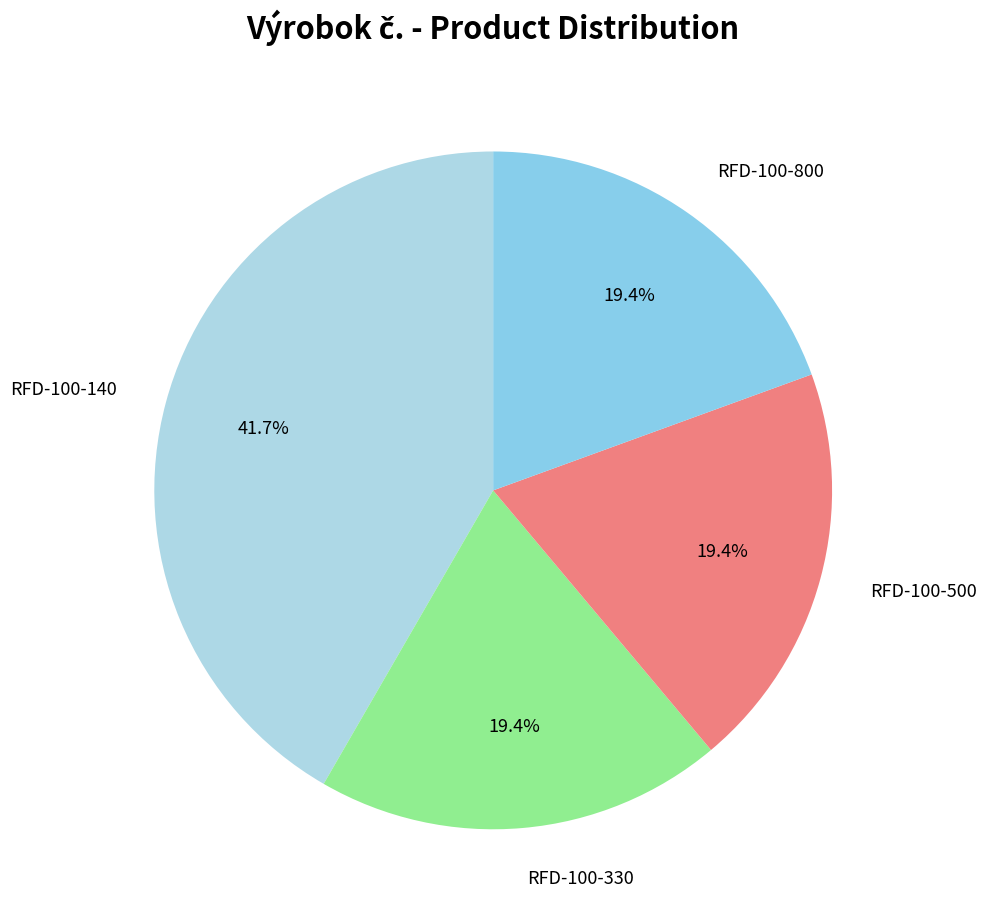

To the nearest percent, what is the average slice percentage?

25%